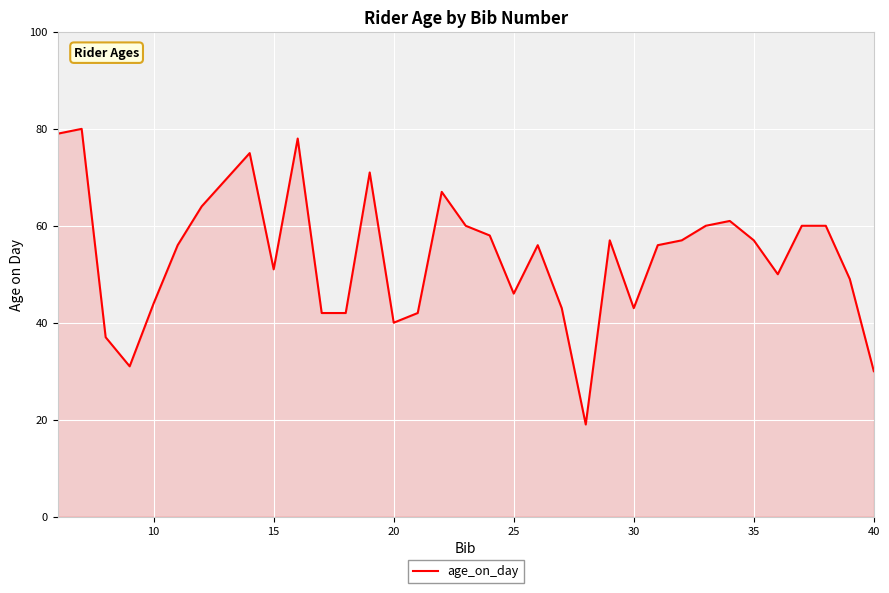

What is the minimum value shown in the chart?

19